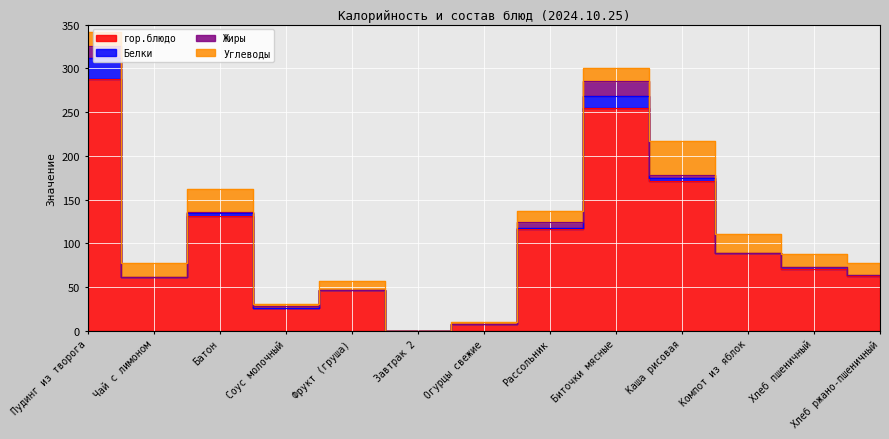

In Жиры, how many points are higher than both neighbors (excluding endpoints)?

2